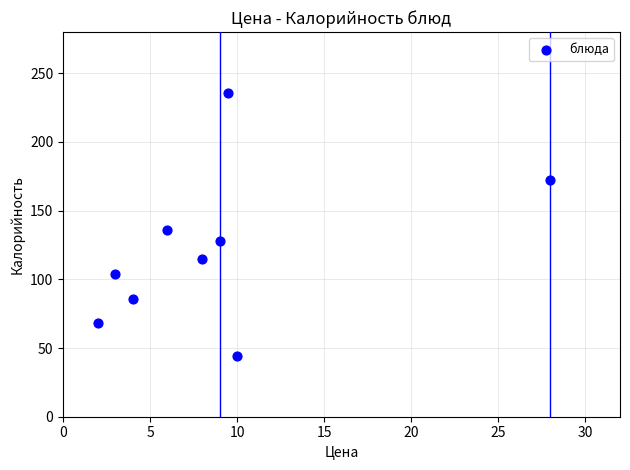

What Y value in the scatter plot is closest to 140?

136